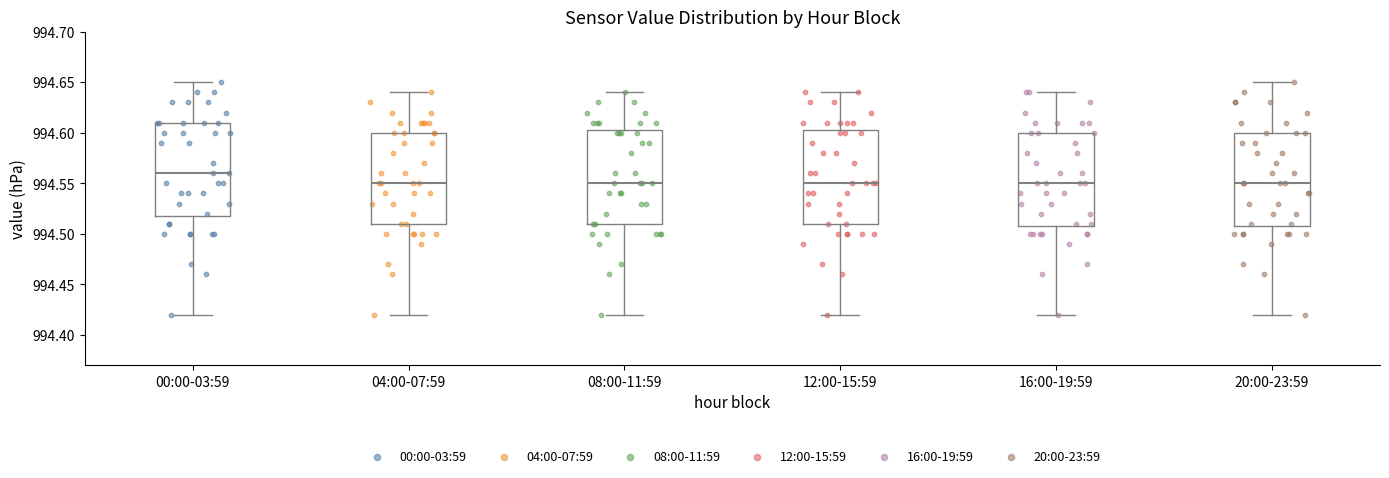

Where does the lower whisker of the box for 00:00-03:59 end on the y-axis? The values are not printed on the chart, so give them approximately, as read against the axis.

994.420